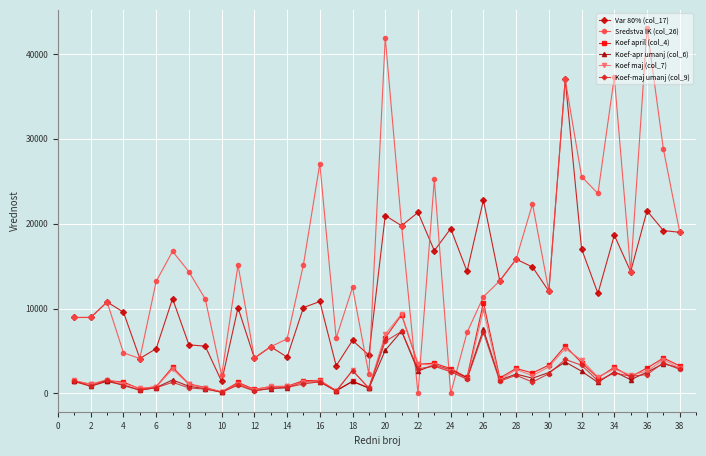

Which series has the largest range (max minus min)?

Sredstva IK (col_26)